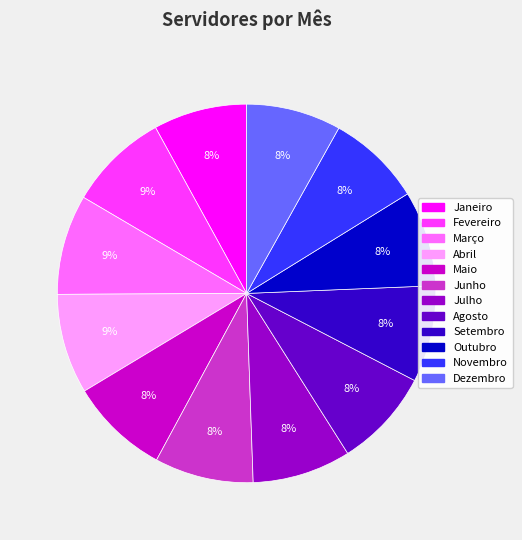

To the nearest percent, what portion does Outubro represent?

8%